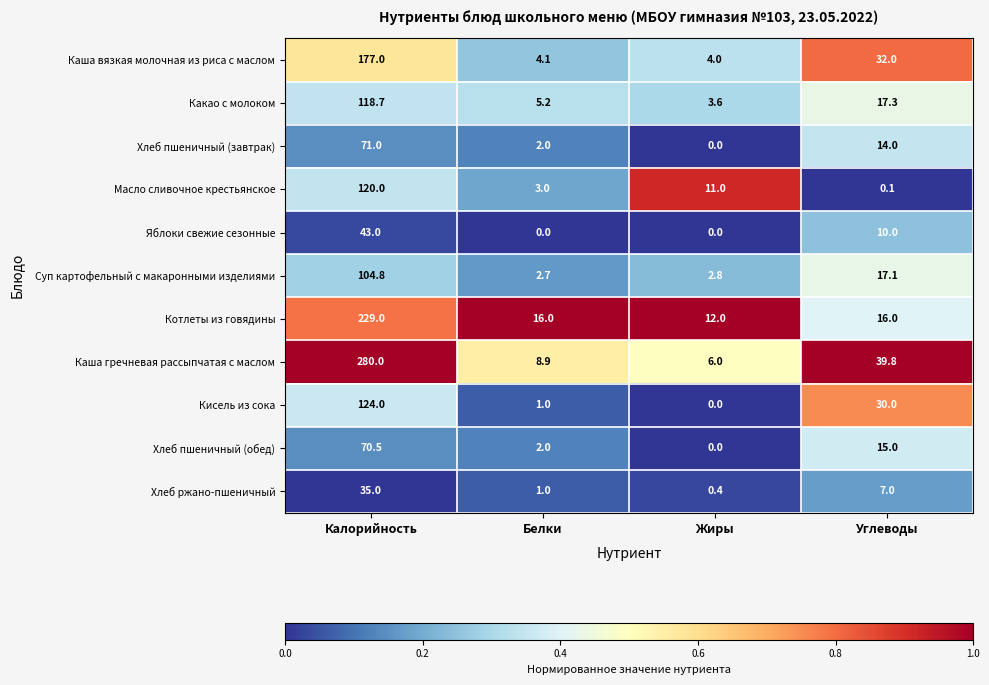

Which series changed the most between Белки and Углеводы?

Каша гречневая рассыпчатая с маслом